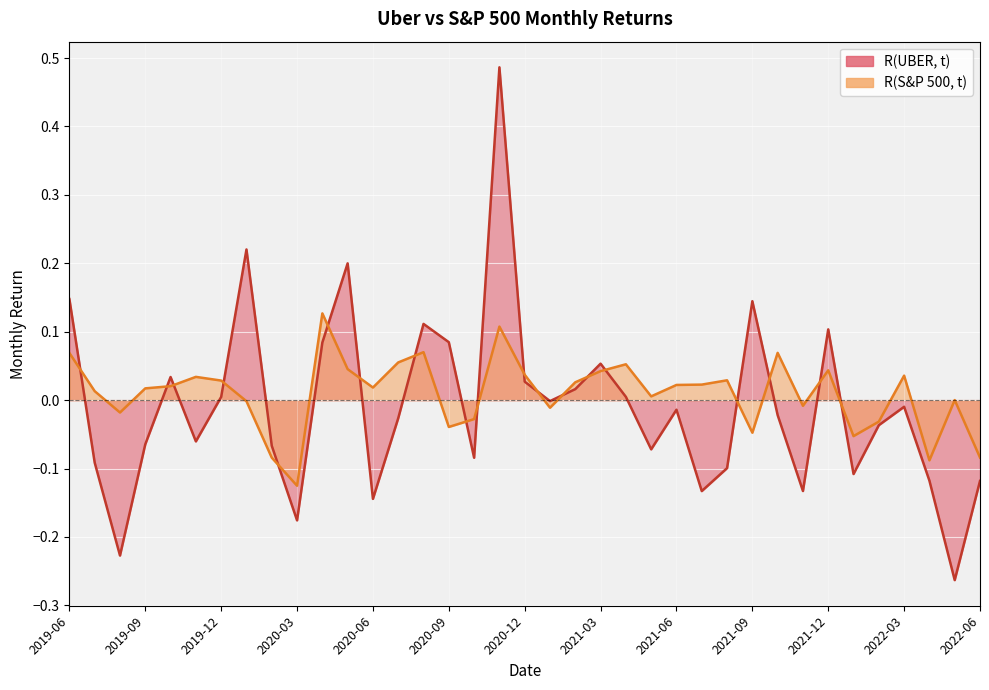

Between which two adjacent categories do R(UBER, t) and R(S&P 500, t) first intersect?

2019-06 and 2019-07